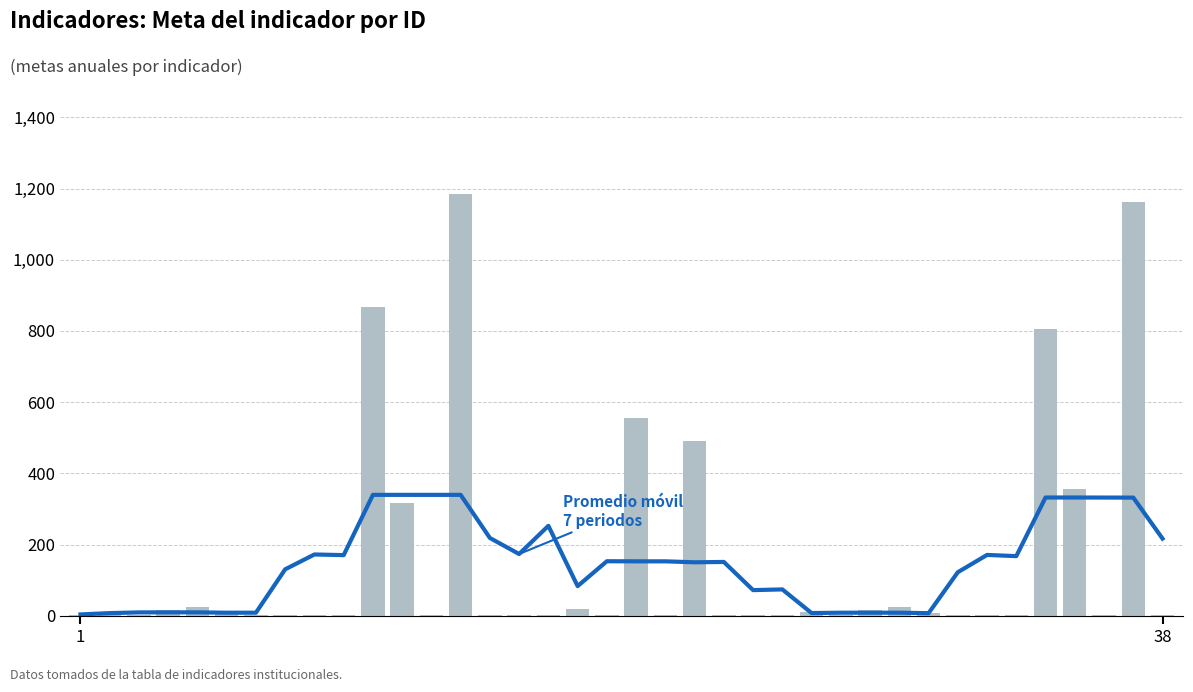

What is the difference between the maximum and second lowest values in the Promedio móvil 7 periodos series?

332.3